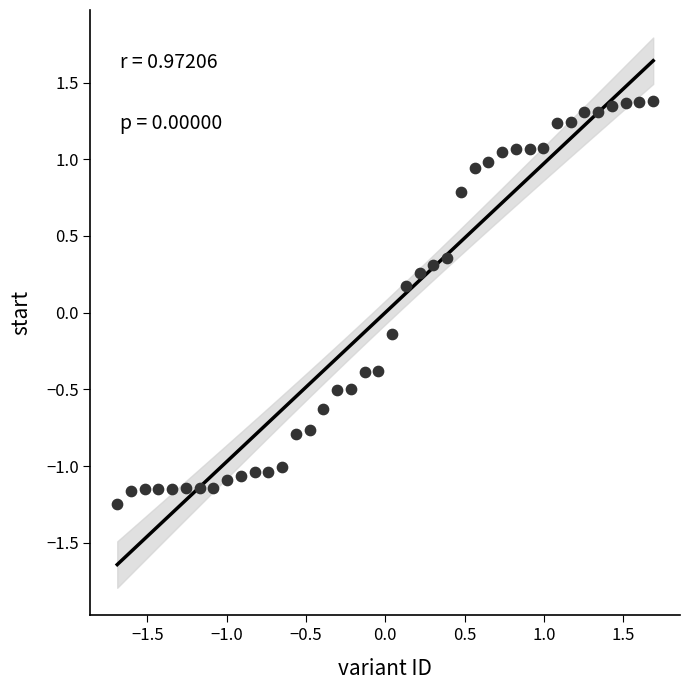

What is the range of Y values (max minus min)?

2.6